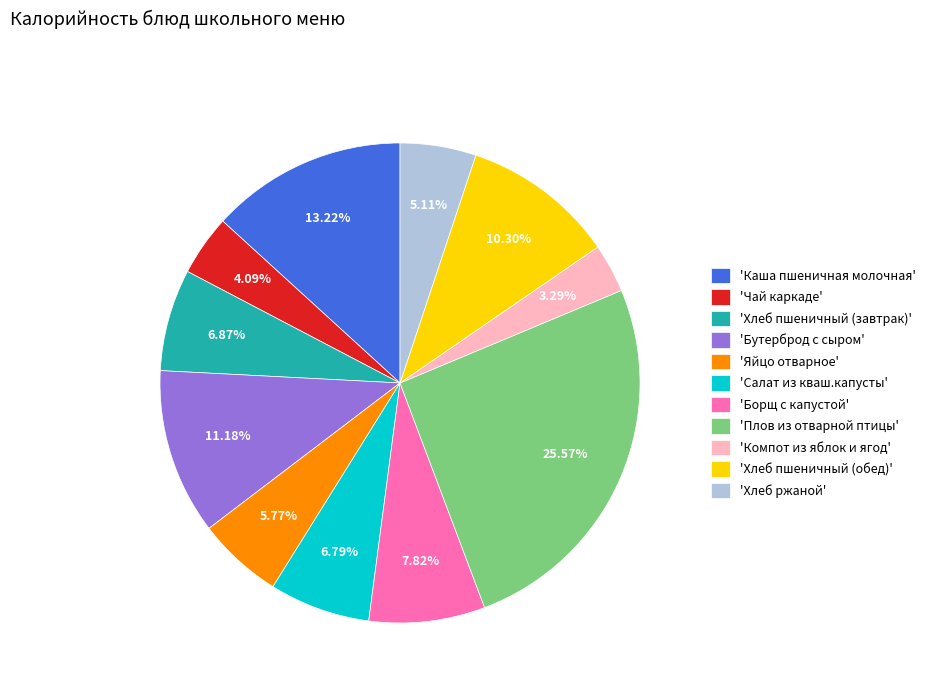

Which has a higher value, 'Каша пшеничная молочная' or 'Яйцо отварное'?

'Каша пшеничная молочная'